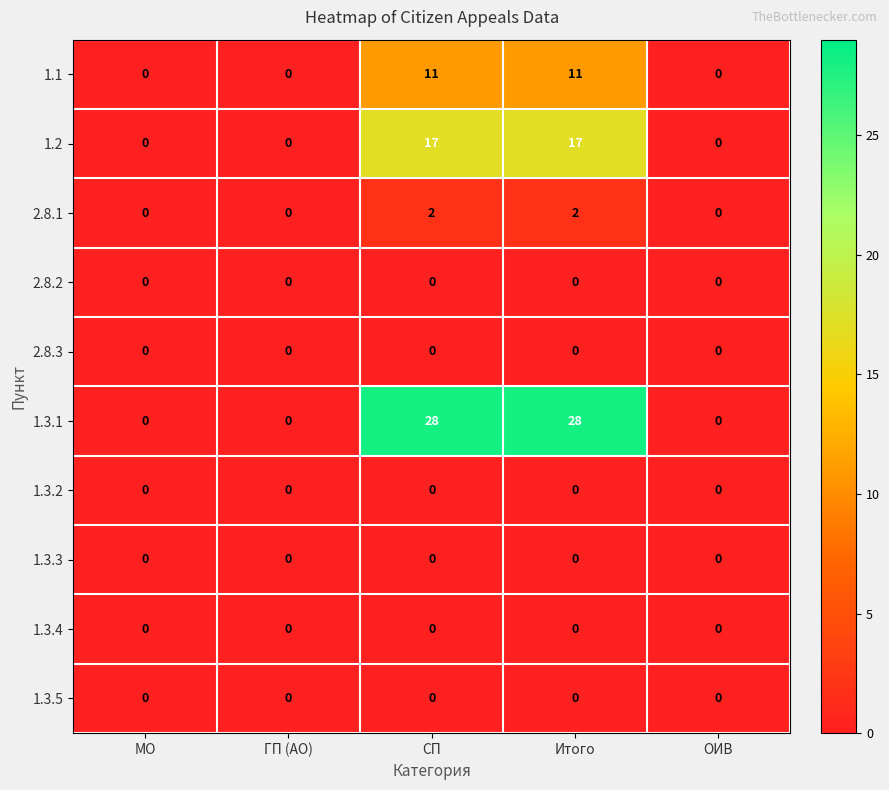

What is the difference between the highest and lowest values at Итого?

28